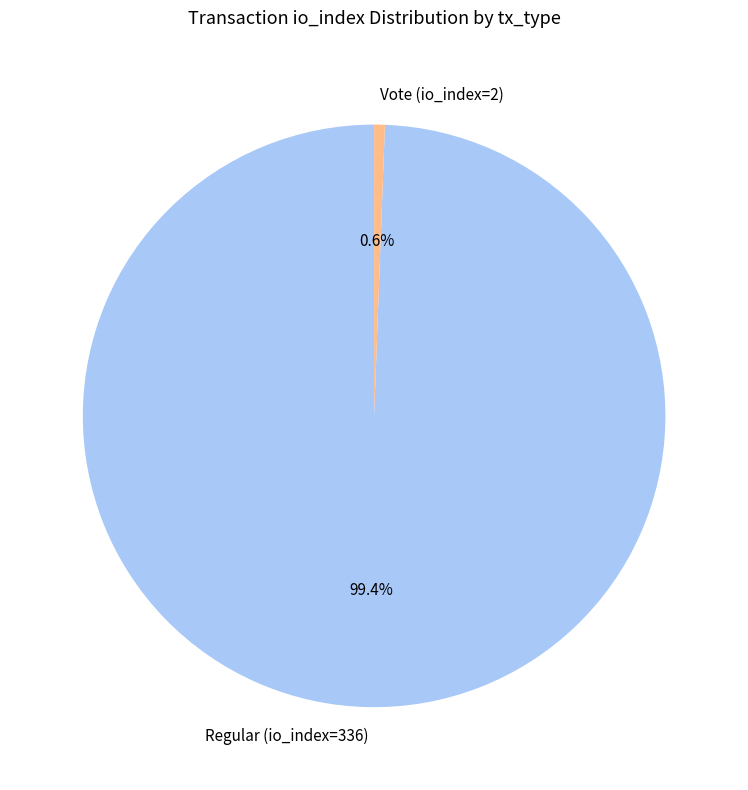

To the nearest percent, what portion does Regular (io_index=336) represent?

99%